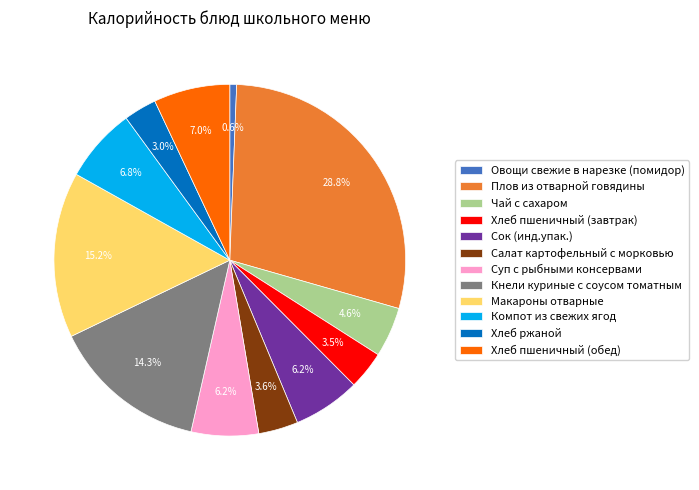

Count the number of slices in the pie.

12